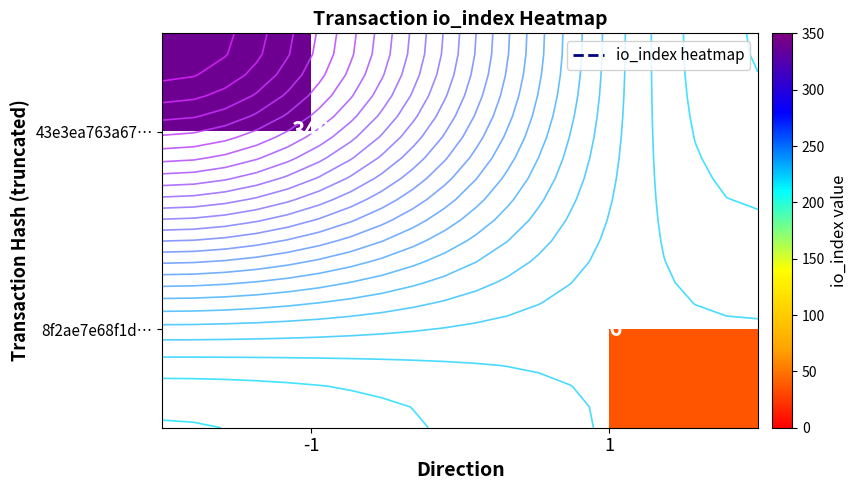

Is it true that 8f2ae7e68f1d… equals -20 at -1?

False